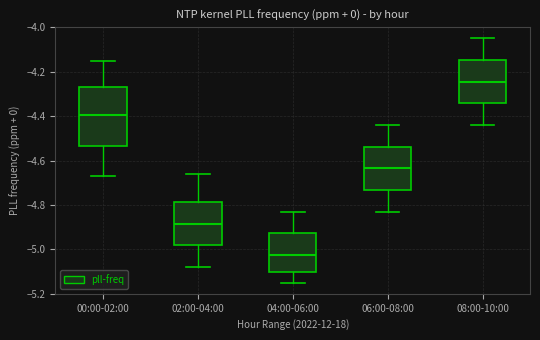

Which box is the tallest, from its lower edge to its upper edge?

00:00-02:00